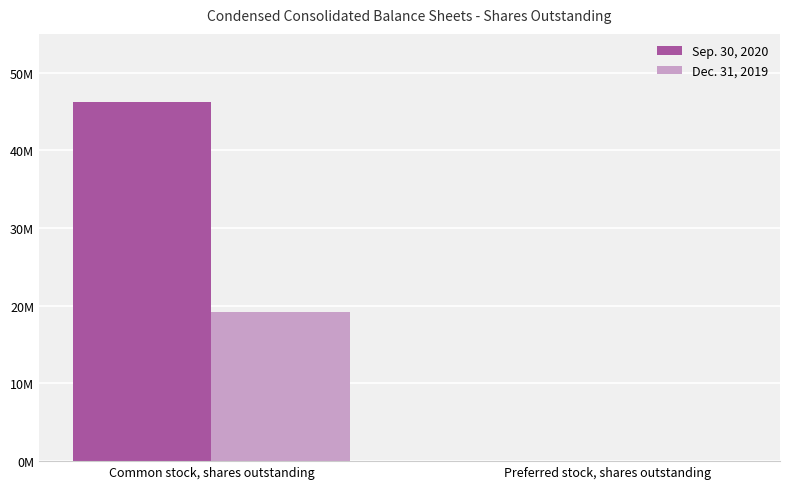

Are the bars horizontal?

No